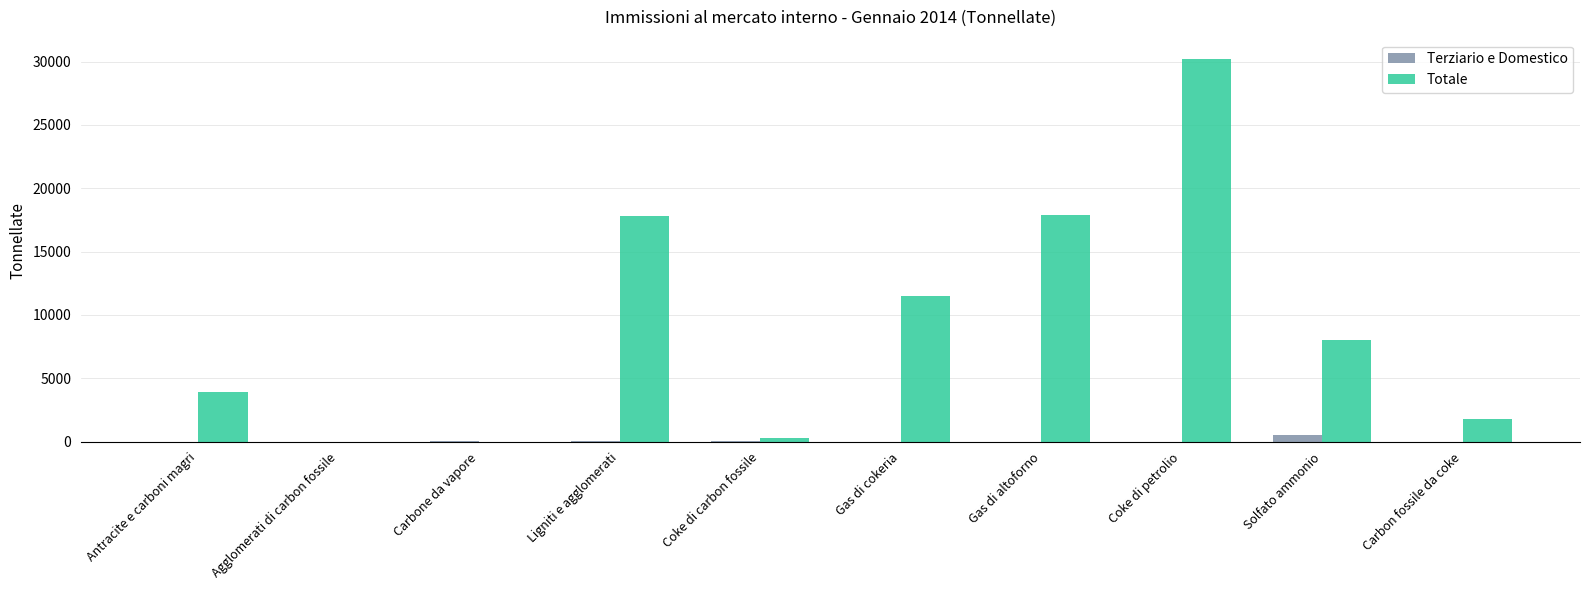

Is the value of Totale at Gas di altoforno greater than the value of Terziario e Domestico at Carbone da vapore?

Yes